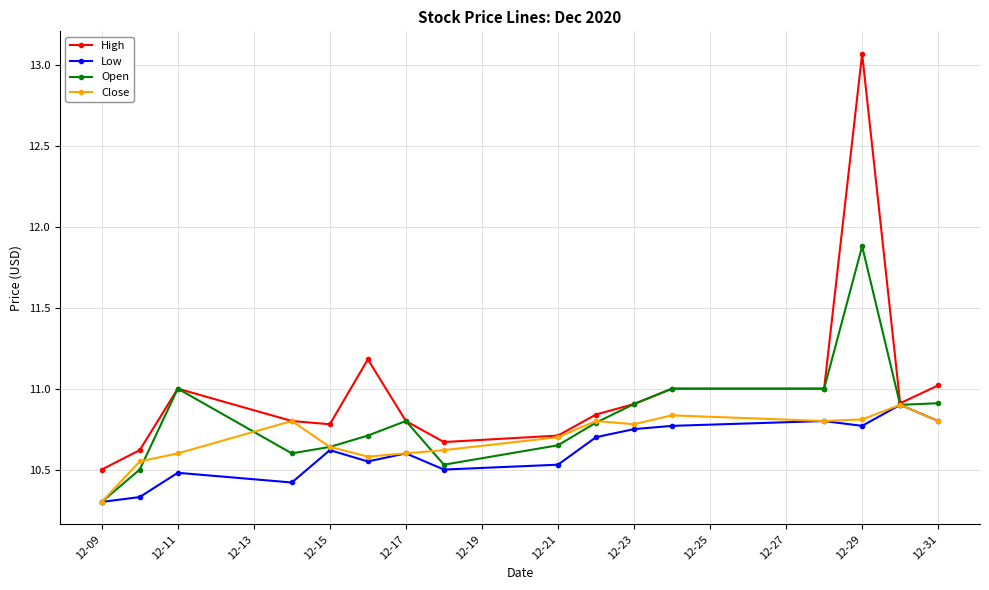

Which series has the largest total across all categories?

High